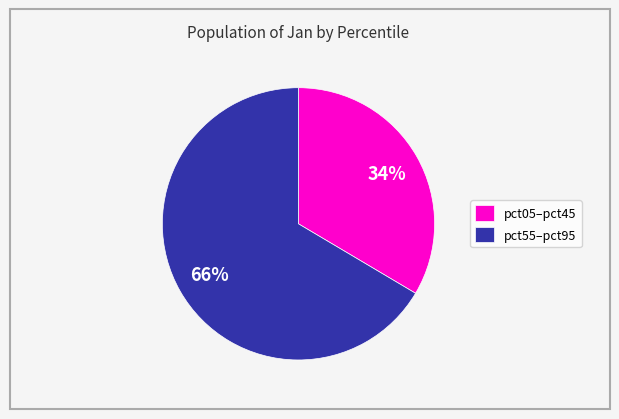

To the nearest percent, what portion does pct55–pct95 represent?

66%